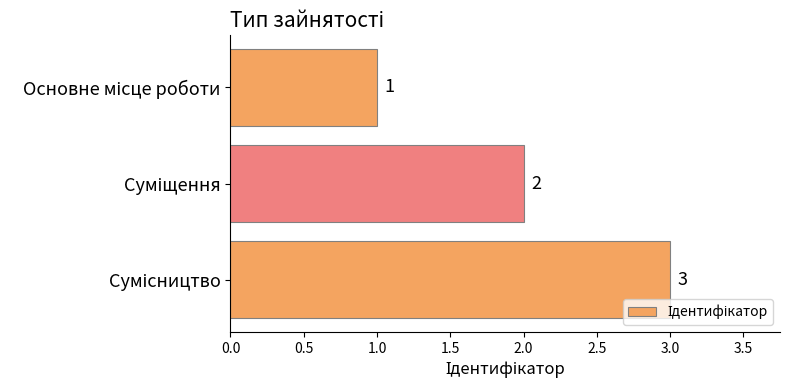

Does the chart contain any negative values?

No